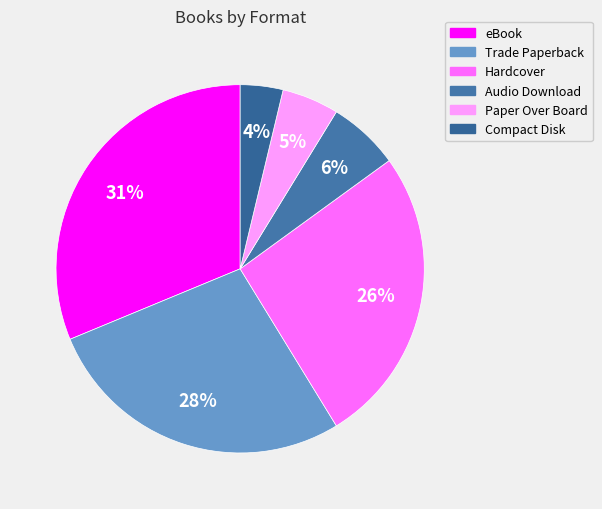

How many segments does this pie chart have?

6